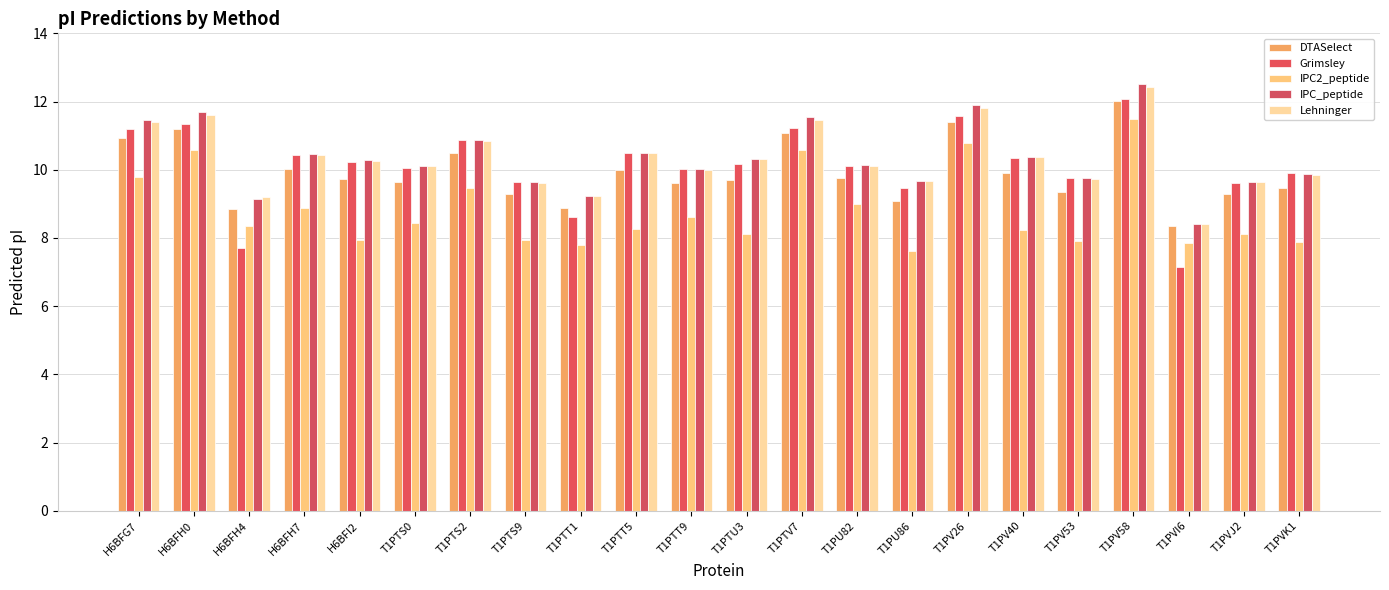

Count the number of categories in the chart.

22